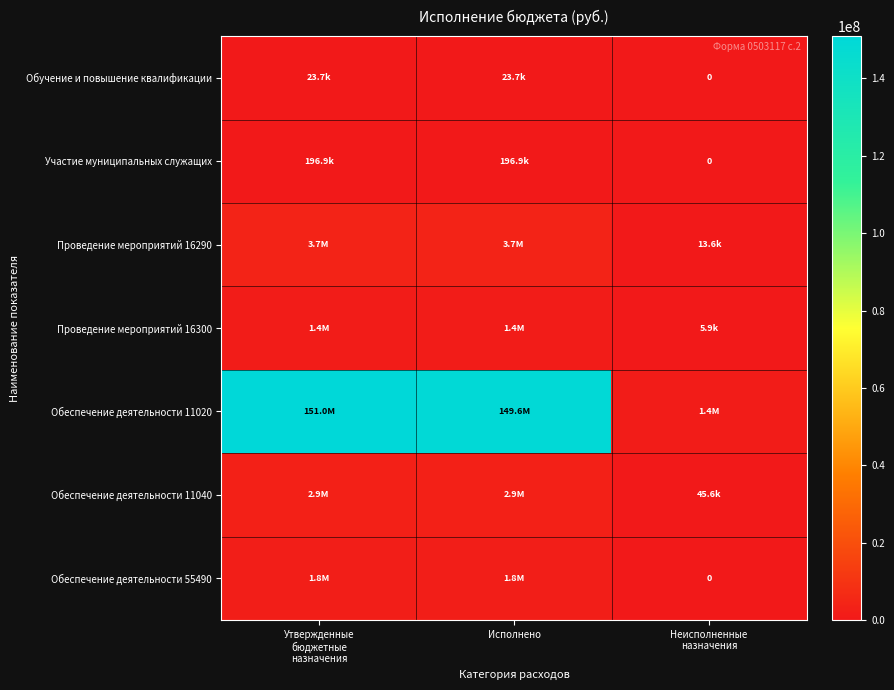

What value does the Обучение и повышение квалификации series have at Исполнено?

23664.0